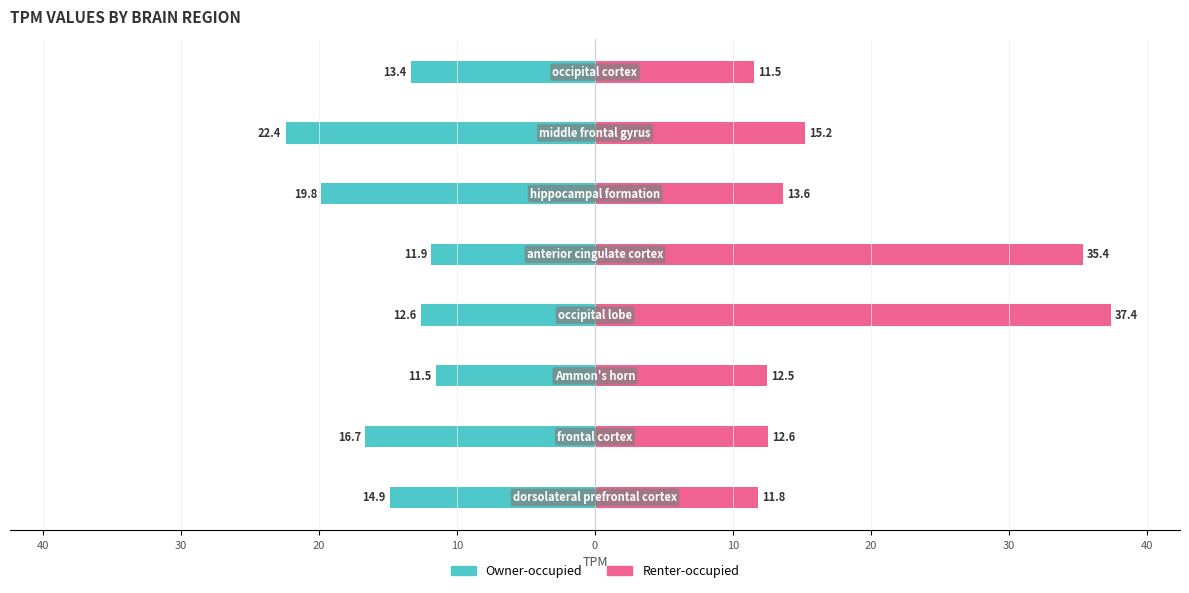

Reading left to right, list all the values displayed in this chart.

Owner-occupied: -14.9	-16.7	-11.5	-12.6	-11.9	-19.8	-22.4	-13.4
Renter-occupied: 11.8	12.6	12.5	37.4	35.4	13.6	15.2	11.5